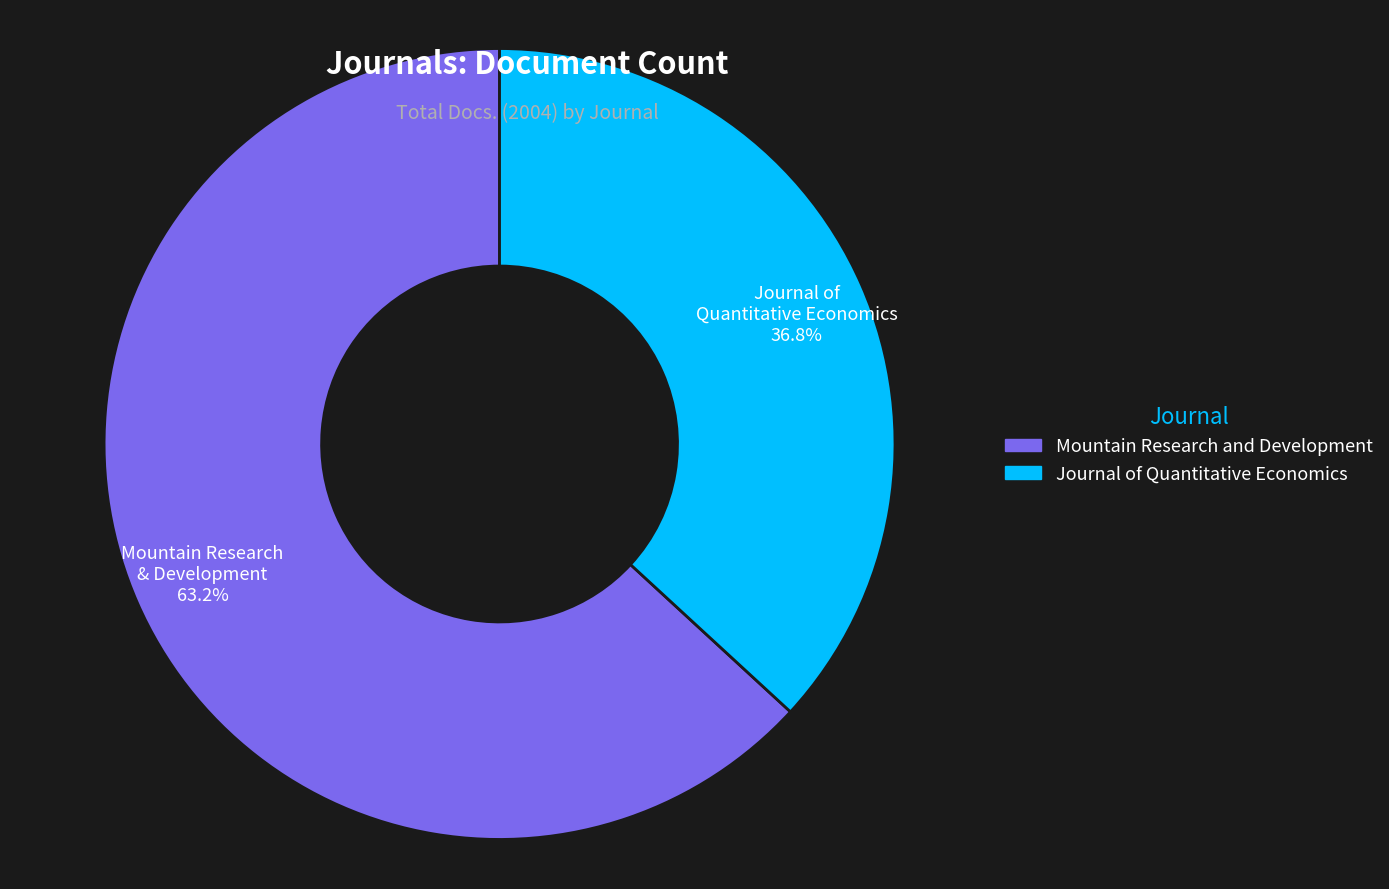

To the nearest percent, what is the average slice percentage?

50%